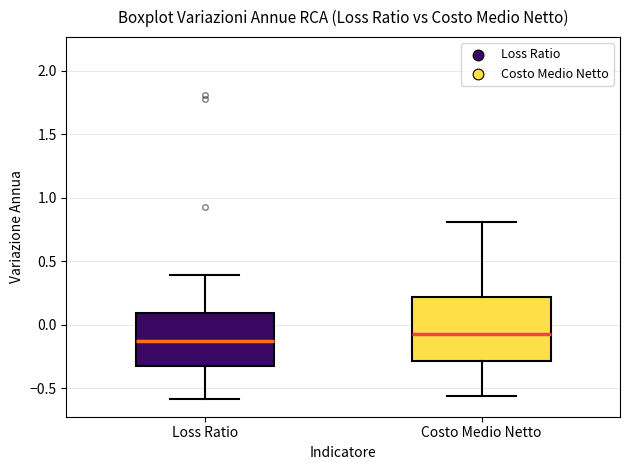

Which box's median line is the highest?

Costo Medio Netto